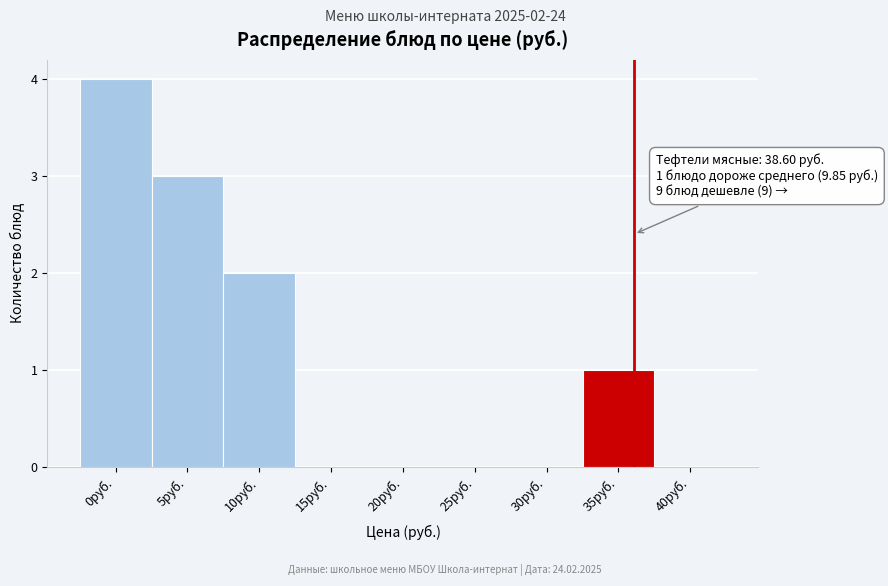

Reading left to right, extract all data points from this chart.

0руб.=4	5руб.=3	10руб.=2	15руб.=0	20руб.=0	25руб.=0	30руб.=0	35руб.=1	40руб.=0